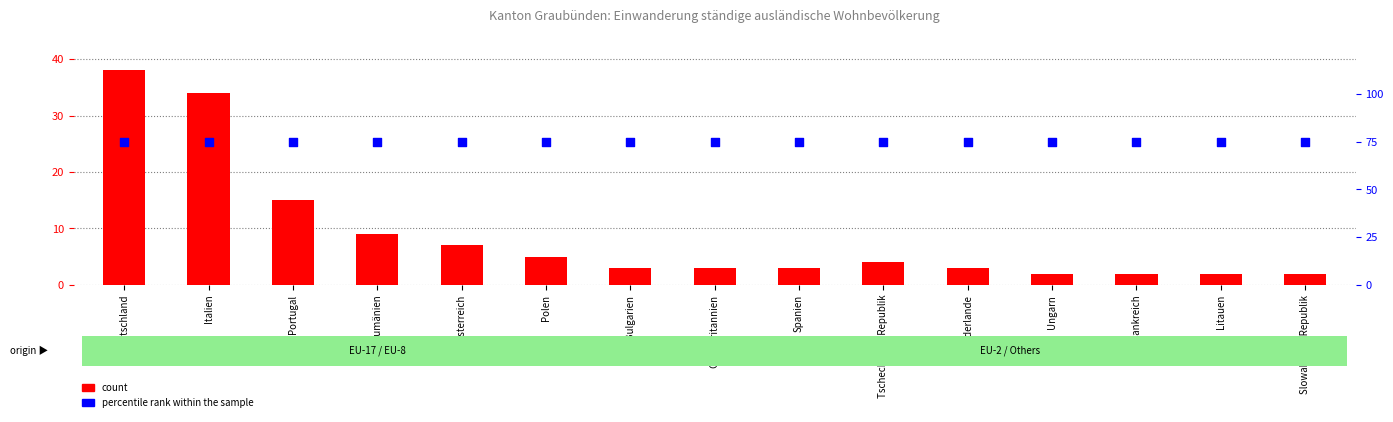

Which series has the widest spread of Y values?

count